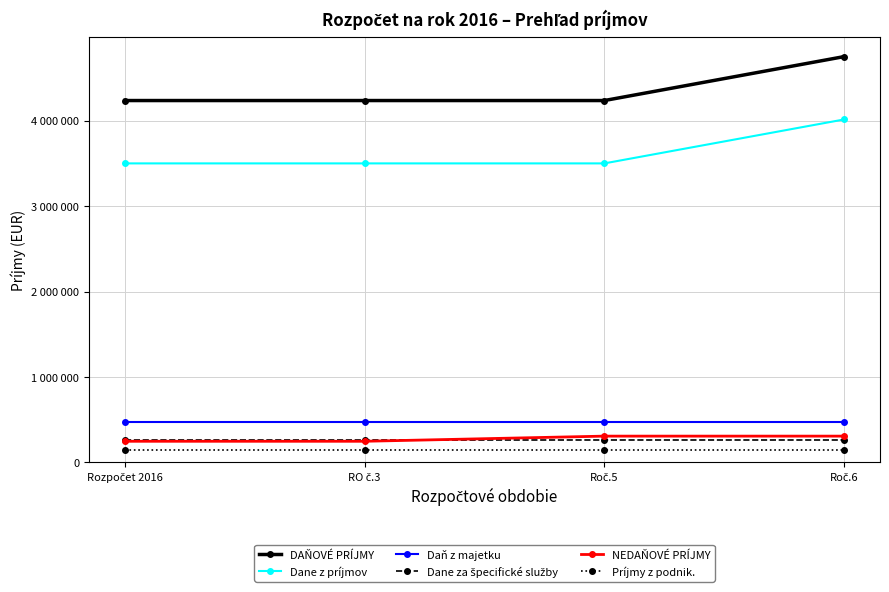

Is this an area chart (filled region under the line)?

No